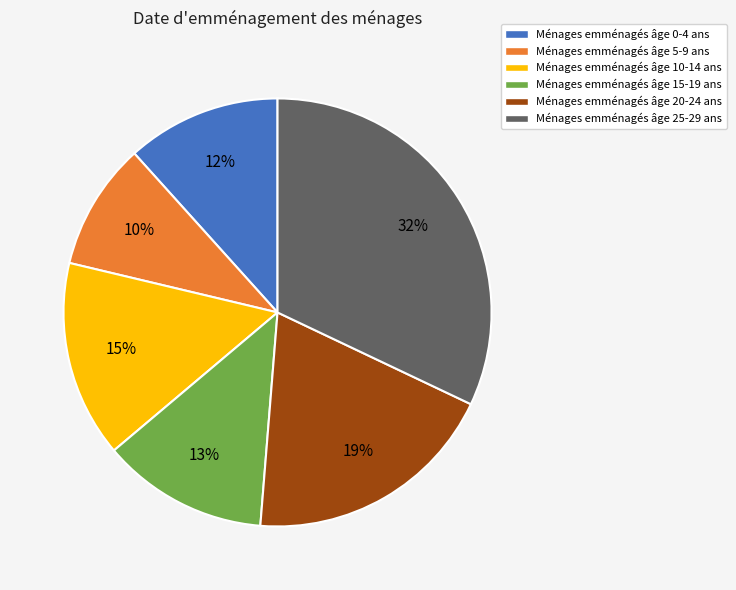

Which has a higher value, Ménages emménagés âge 20-24 ans or Ménages emménagés âge 5-9 ans?

Ménages emménagés âge 20-24 ans